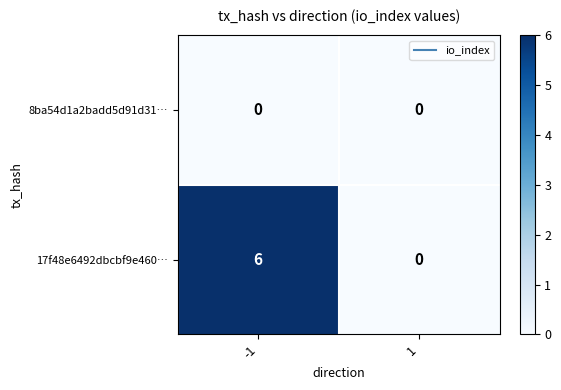

Which series has the largest range (max minus min)?

17f48e6492dbcbf9e460…